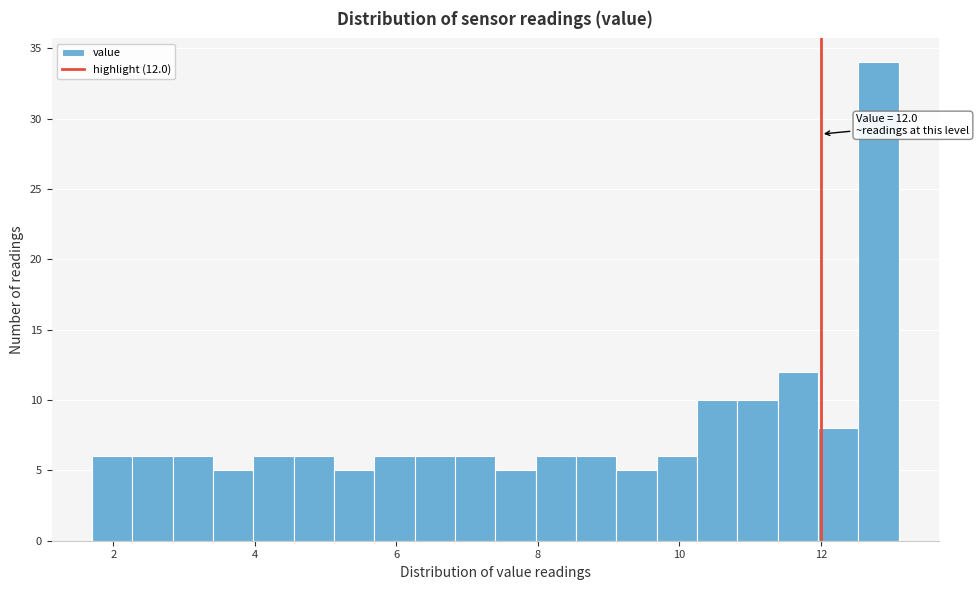

Around what value on the x-axis is the tallest bar? Give the approximate position of its centre, as read against the axis.

12.8